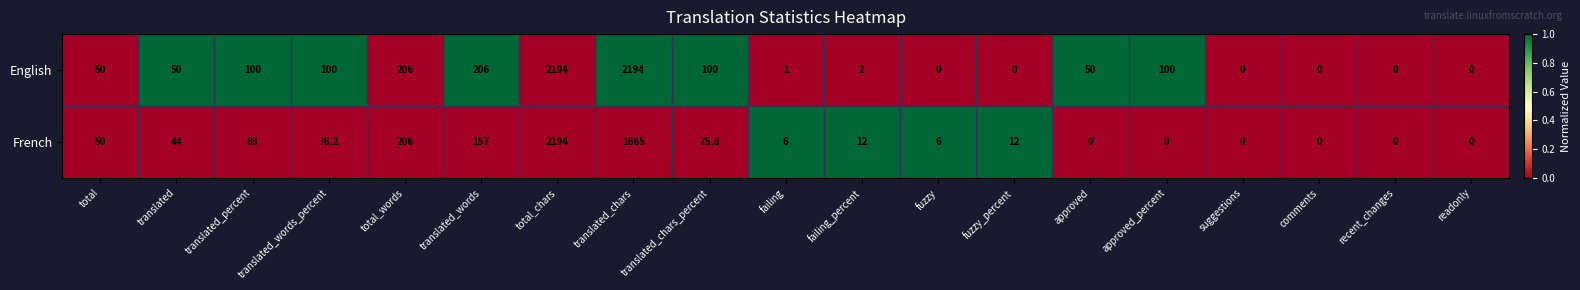

At which label is French closest to 1097?

translated_chars